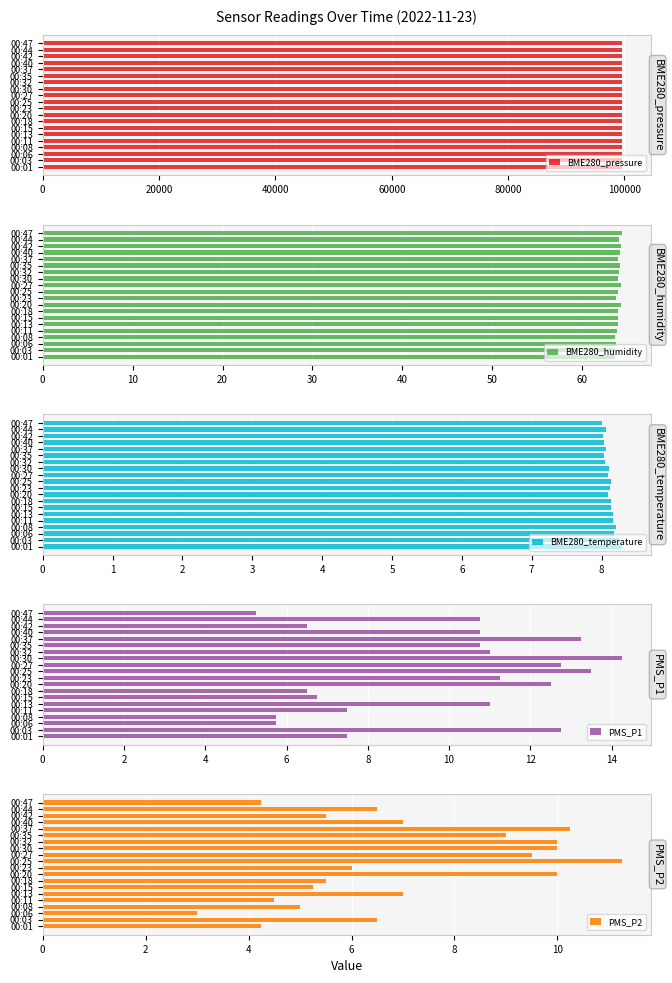

What are all the series names shown in the legend?

BME280_pressure, BME280_humidity, BME280_temperature, PMS_P1, PMS_P2